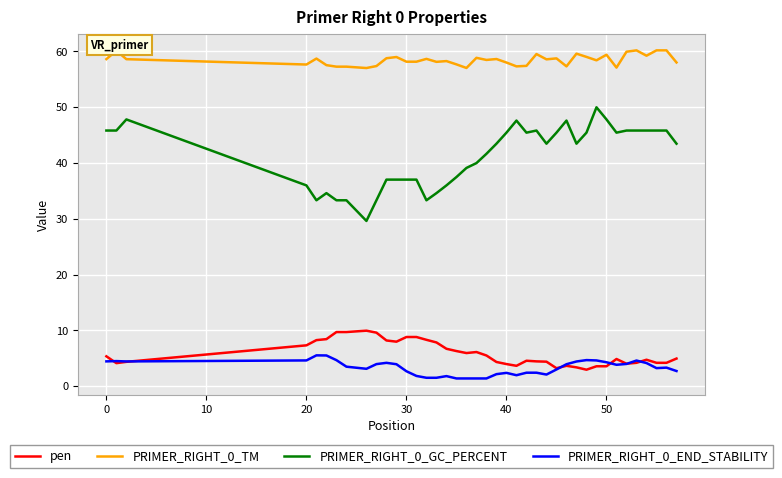

True or false: PRIMER_RIGHT_0_TM and PRIMER_RIGHT_0_END_STABILITY cross at least once.

False